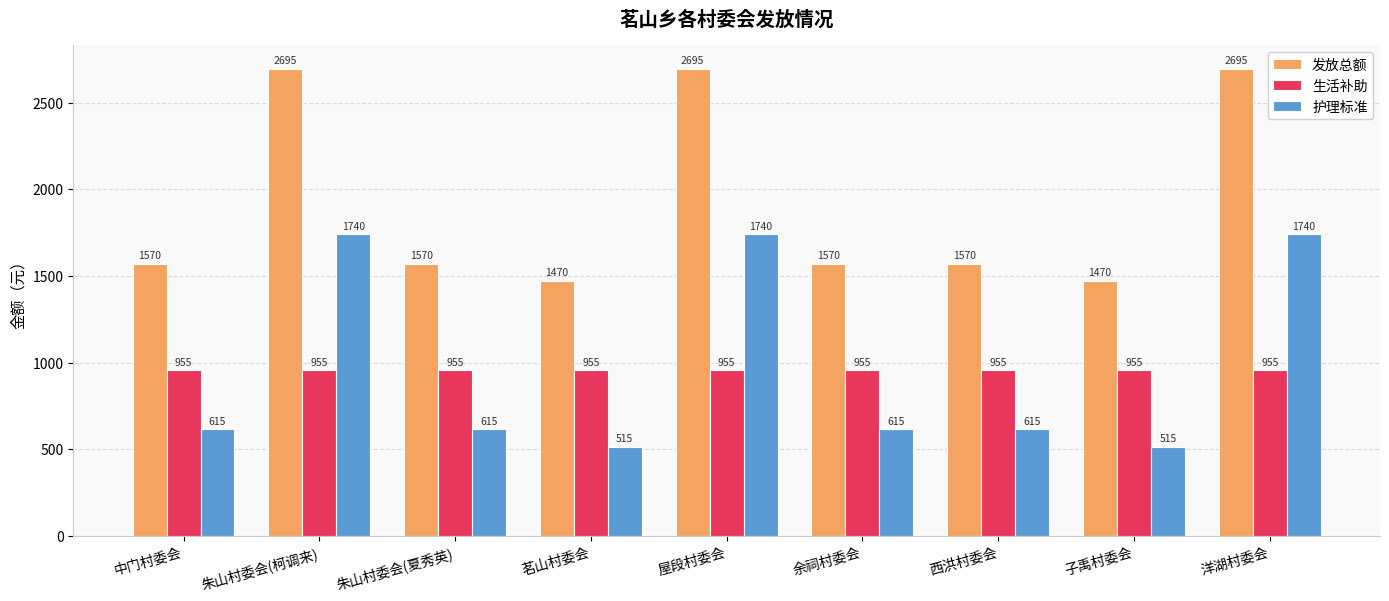

What is the spread (max minus min) of values at 朱山村委会(夏秀英)?

955